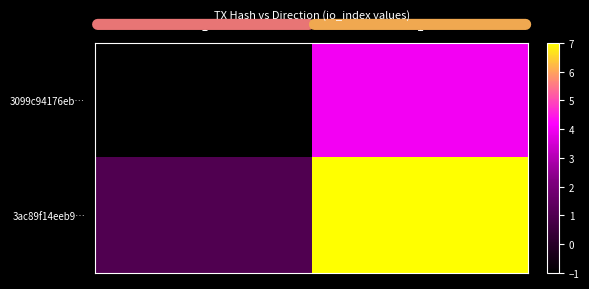

Which category has the lowest value across all series?

-1